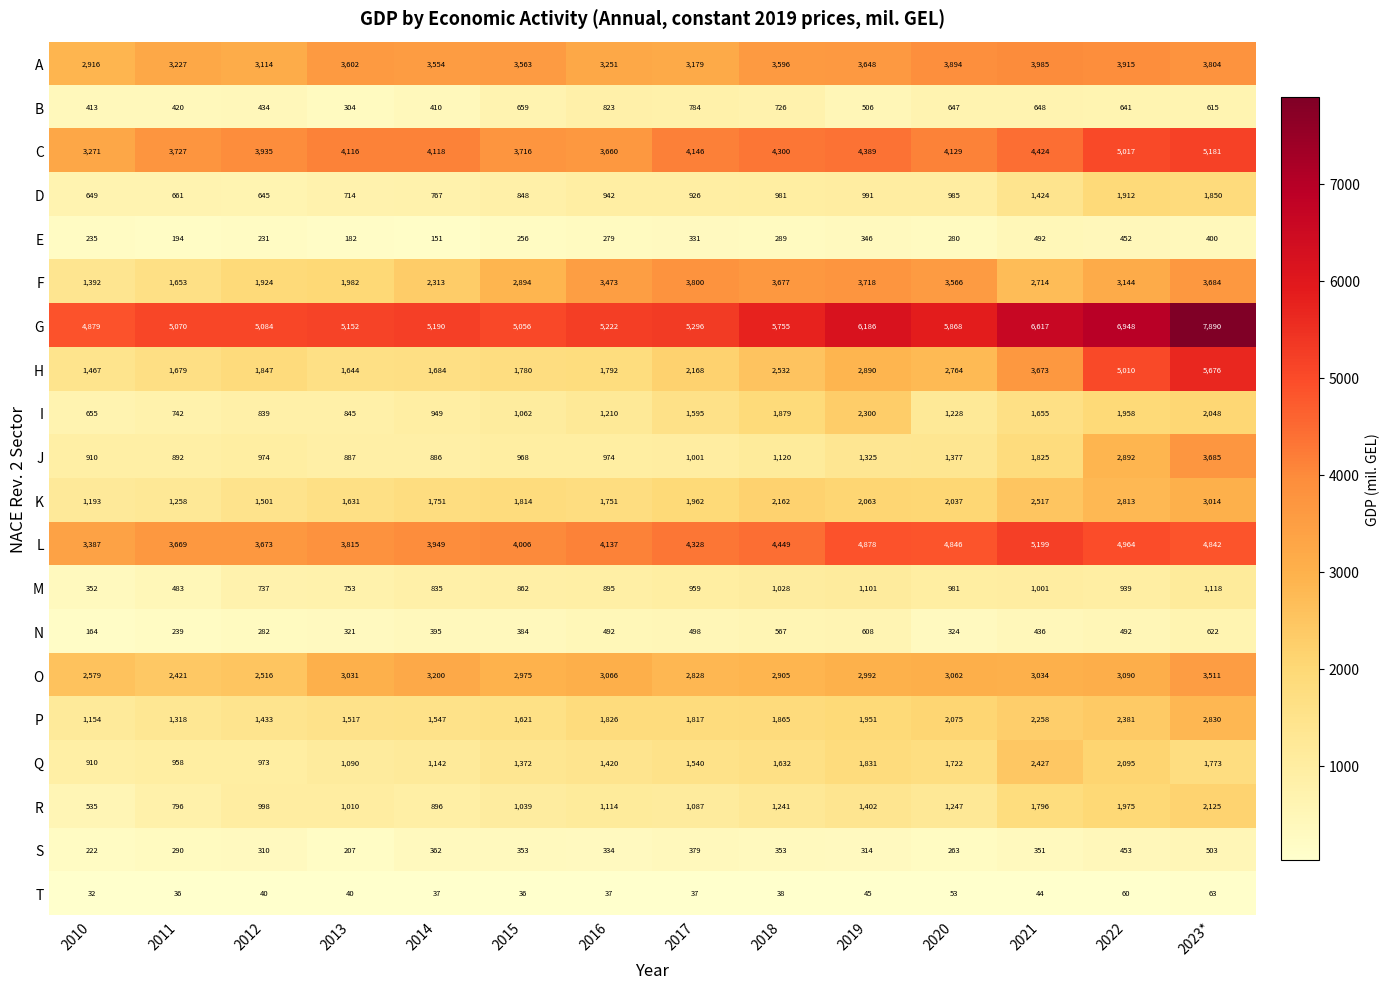

Which label corresponds to the smallest value in the chart?

2010